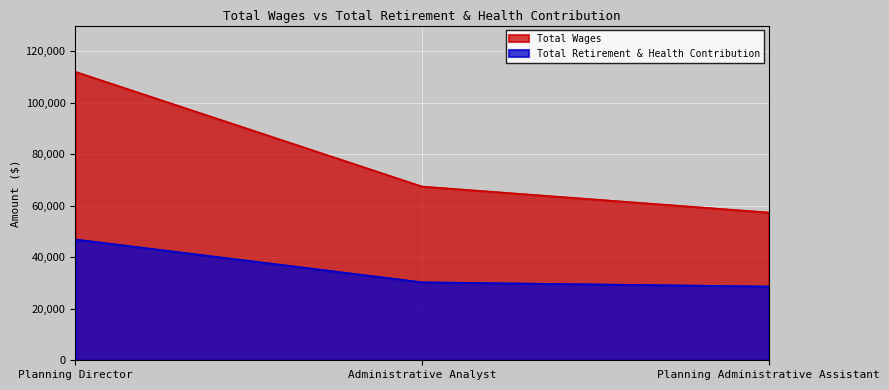

Does the chart display data point markers on the line(s)?

No